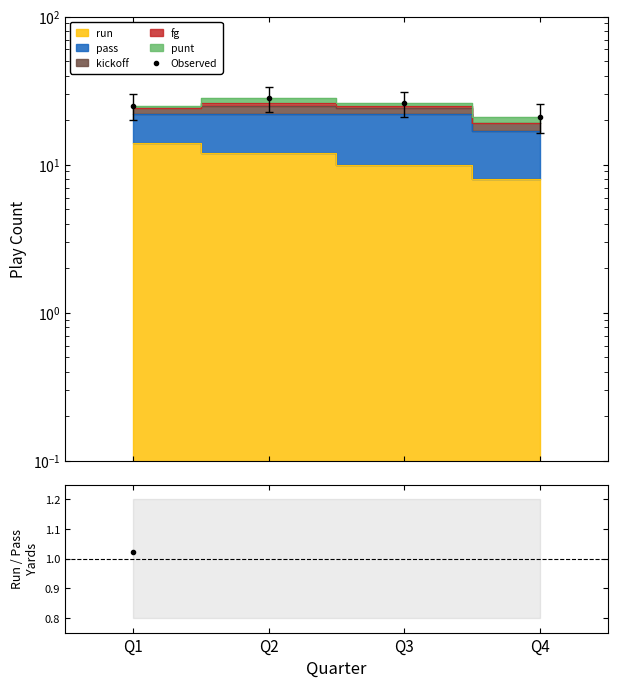

What is the value of the Observed point at the 2nd from the left?

28.0